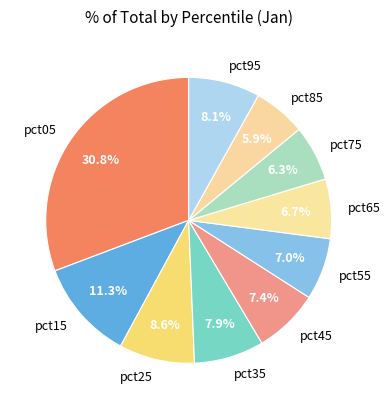

True or false: pct95 accounts for 8% of the total.

True